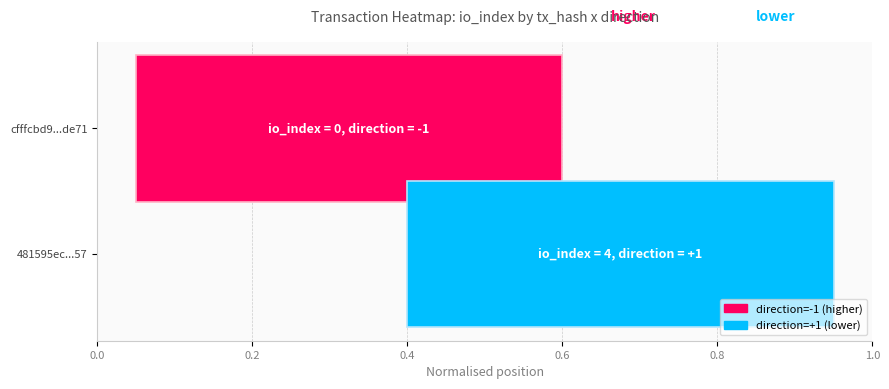

What is the maximum value shown in the chart?

4